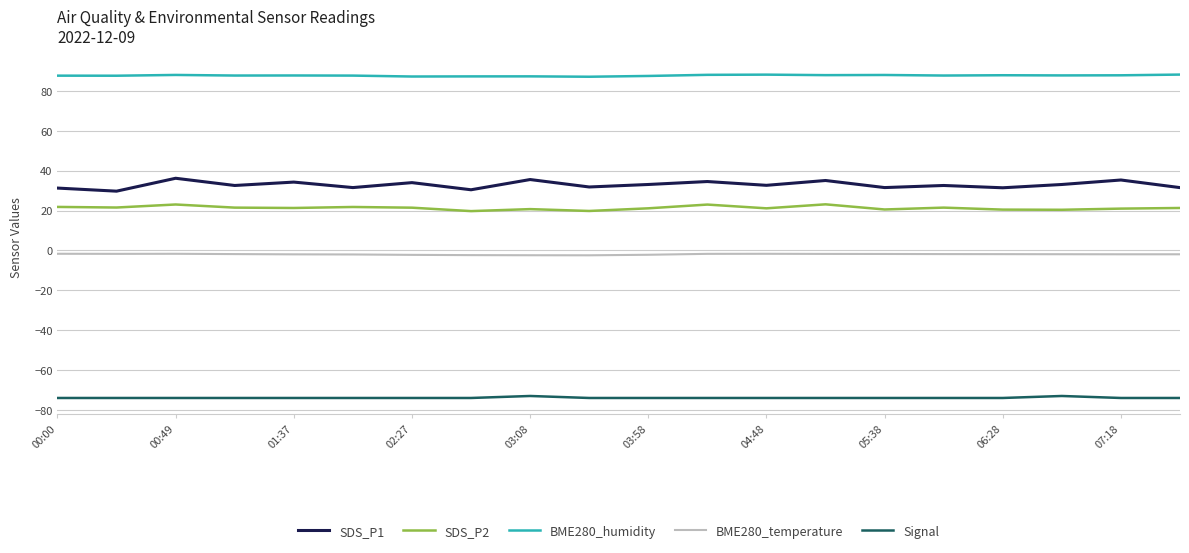

Which series has the largest total across all categories?

BME280_humidity